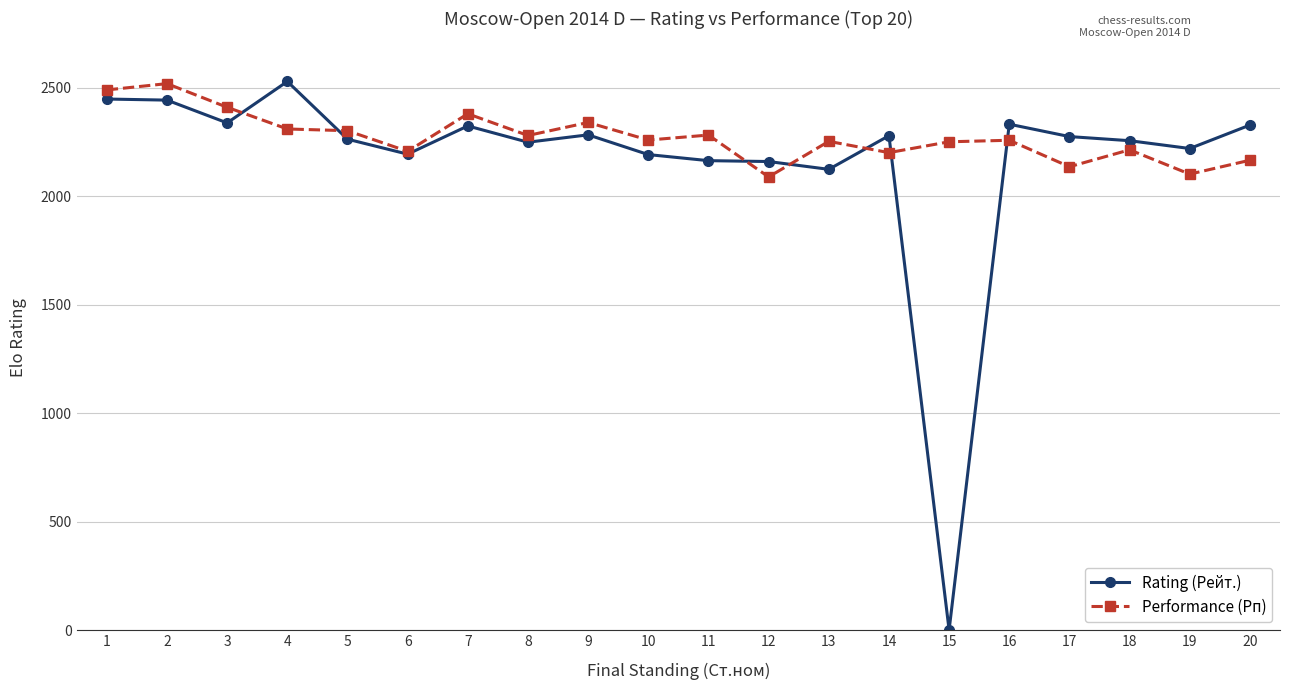

Count the number of data series in this chart.

2